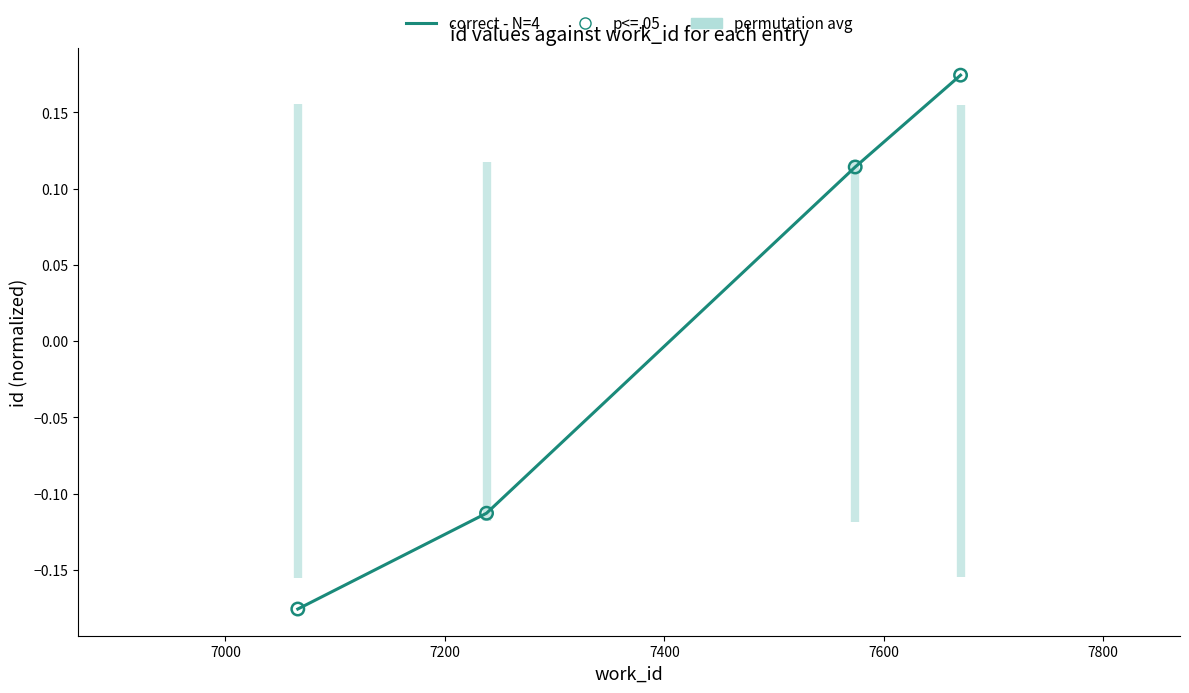

Which series contains the highest Y value?

correct - N=4